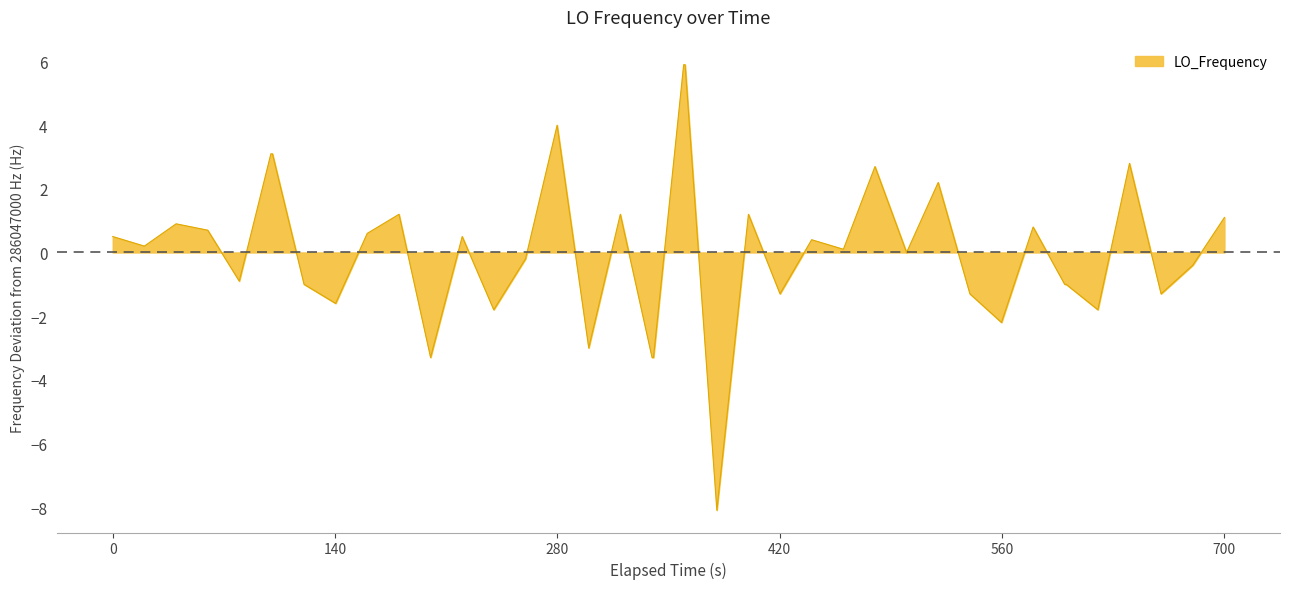

What is the minimum value shown in the chart?

-8.1